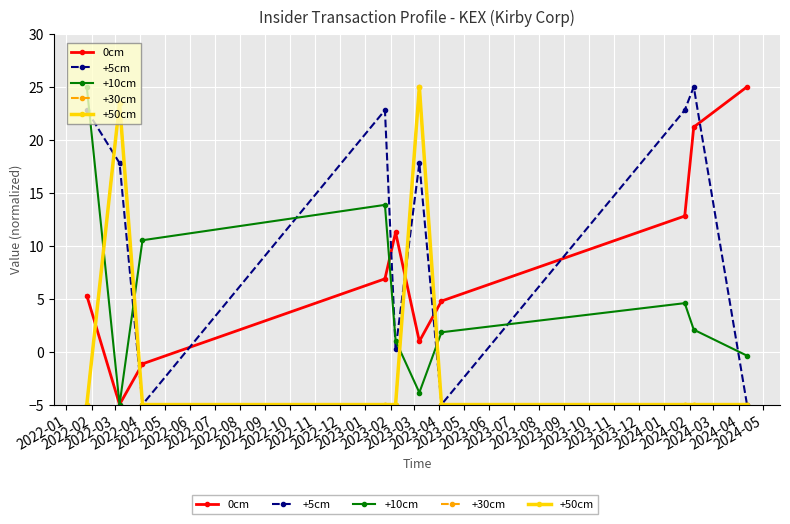

How many data points in 0cm are less than 6?

5